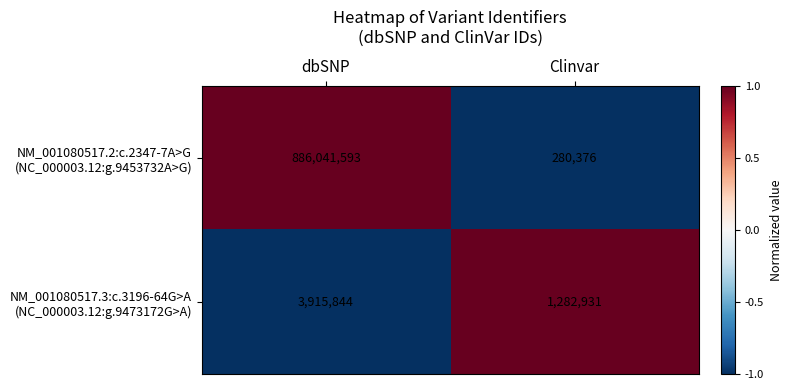

At which category is the sum across all series the highest?

dbSNP